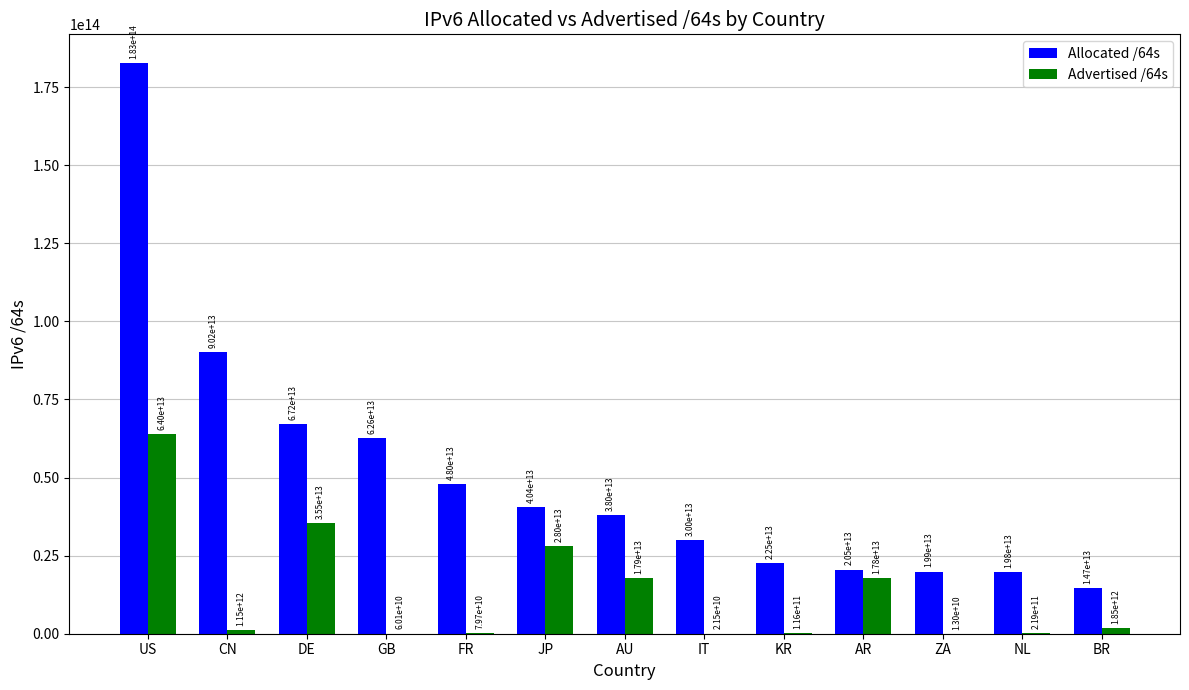

How many data points in Allocated /64s are above 37984750665728?

6